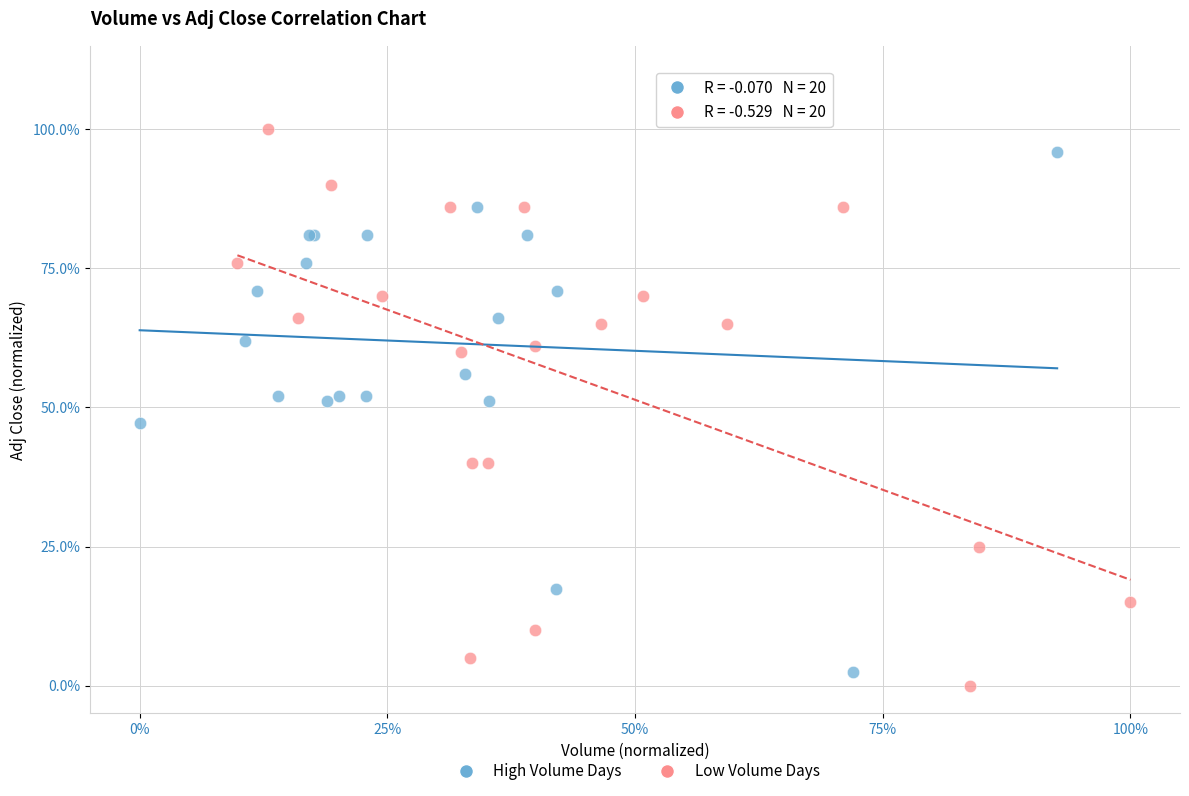

Which series contains the highest Y value?

Low Volume Days